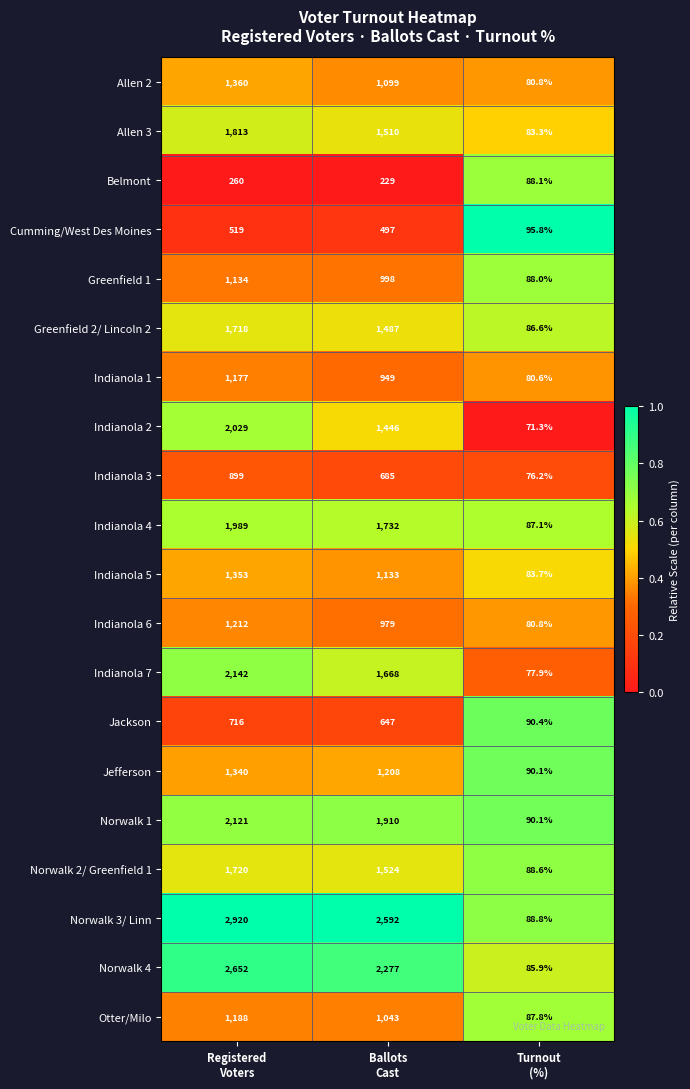

What is the difference between the maximum and second lowest values in the Indianola 6 series?

233.0